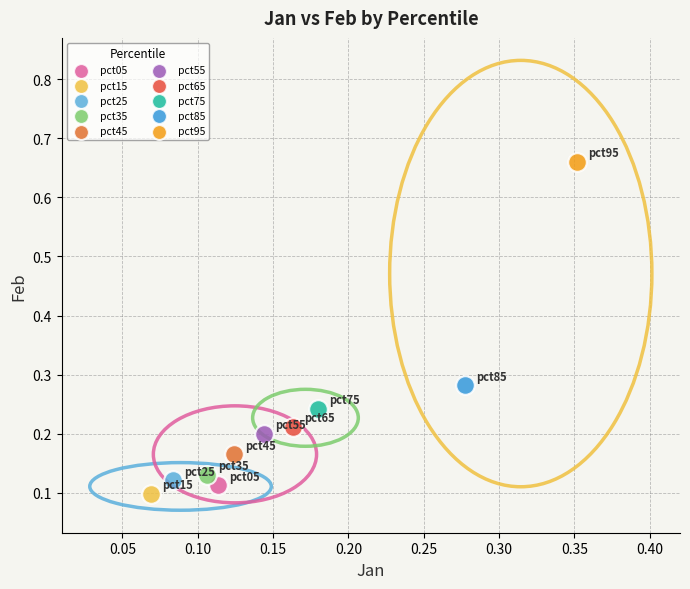

Which series contains the highest Y value?

pct95